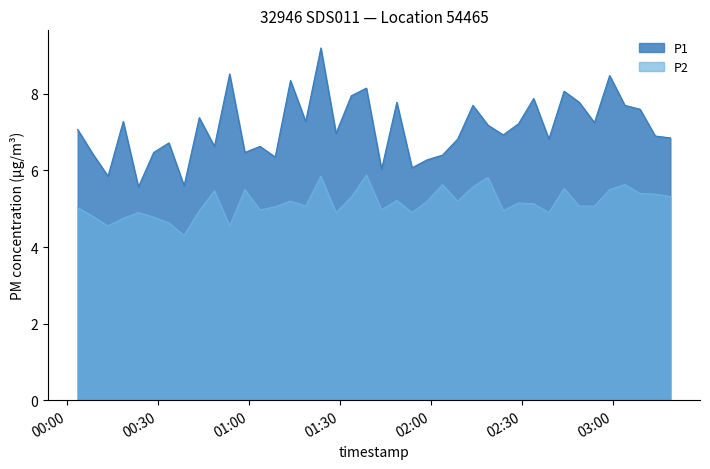

In P2, how many points are higher than both neighbors (excluding endpoints)?

12